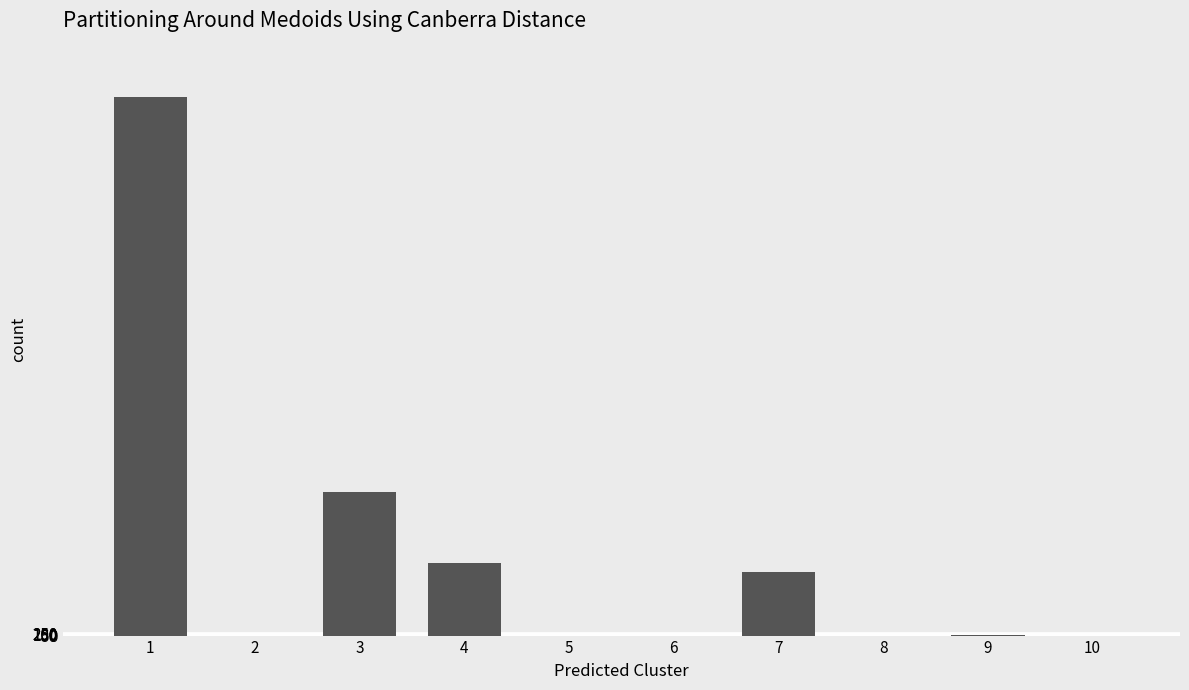

The value at 8 is 0. True or false?

True